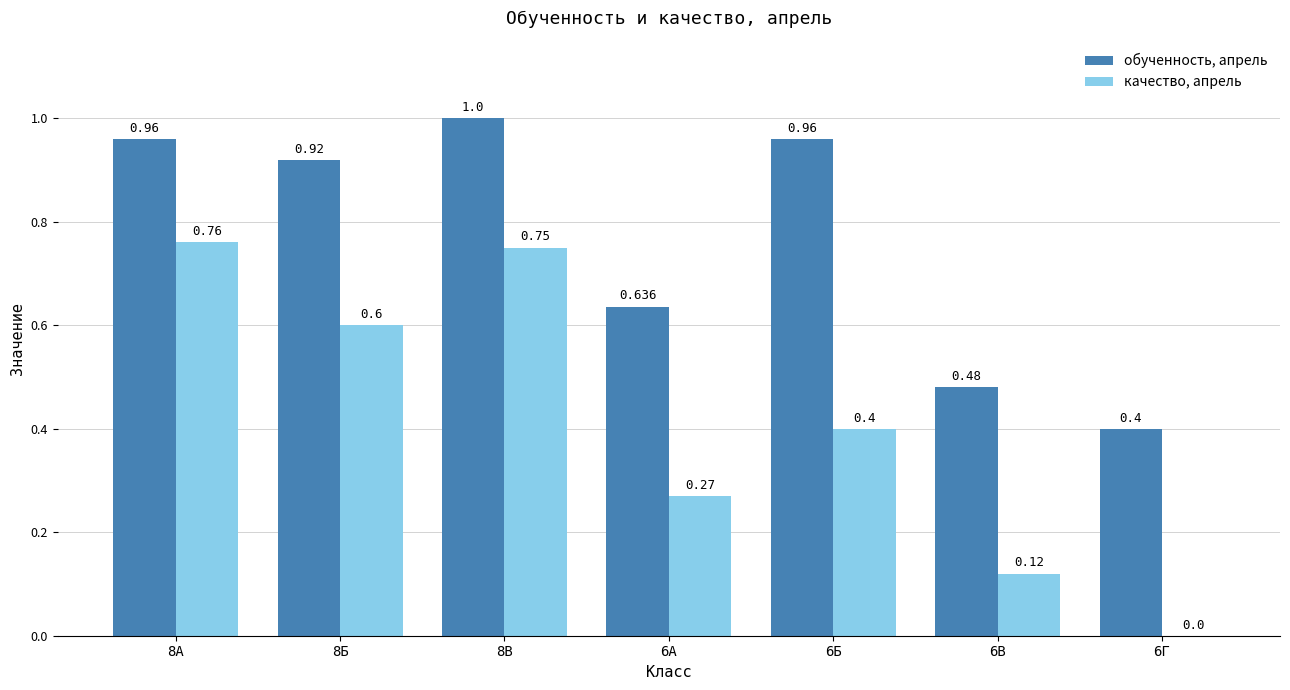

Is the value of качество, апрель at 6А greater than the value of обученность, апрель at 8В?

No